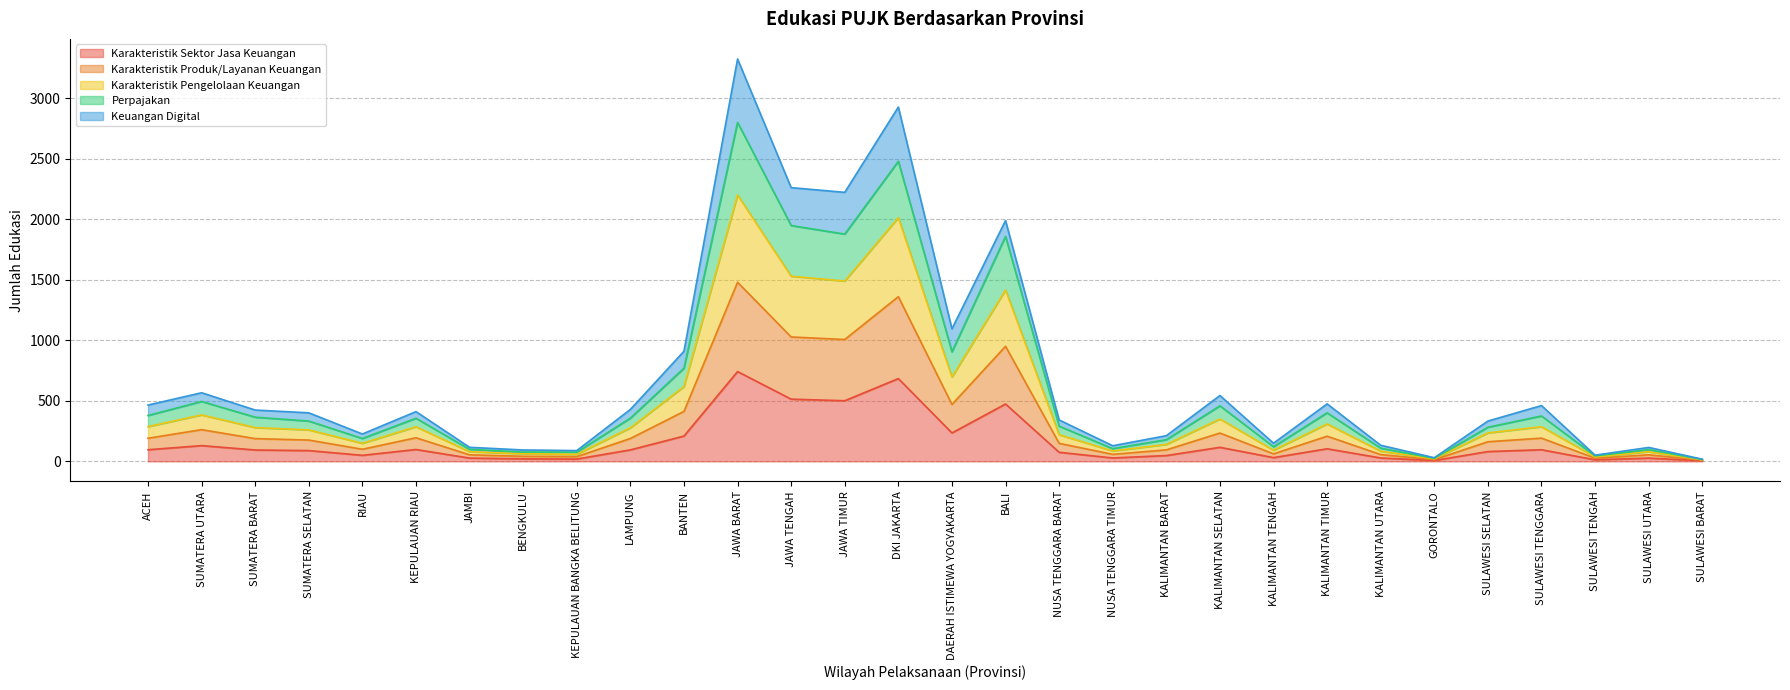

What is the maximum value for Karakteristik Sektor Jasa Keuangan?

742